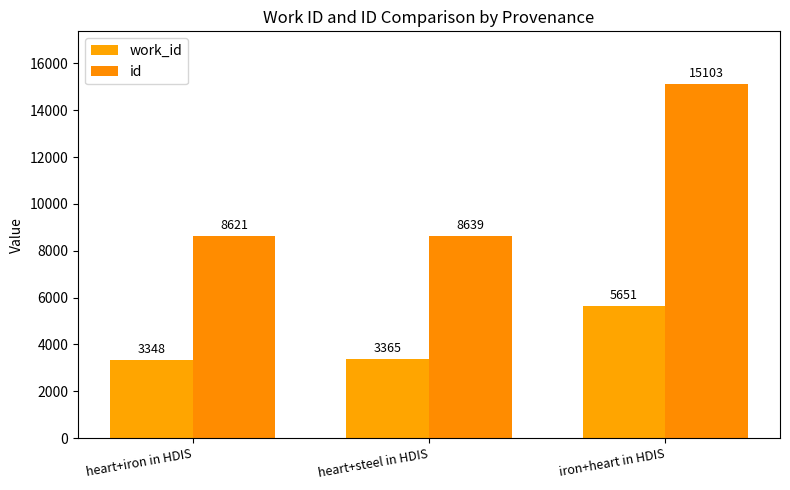

What is the highest value of the id series?

15103